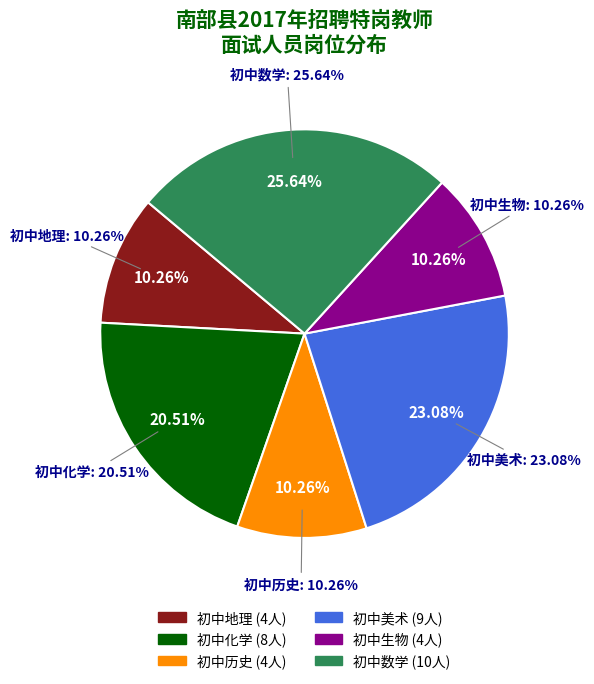

Which slice is the largest?

初中数学